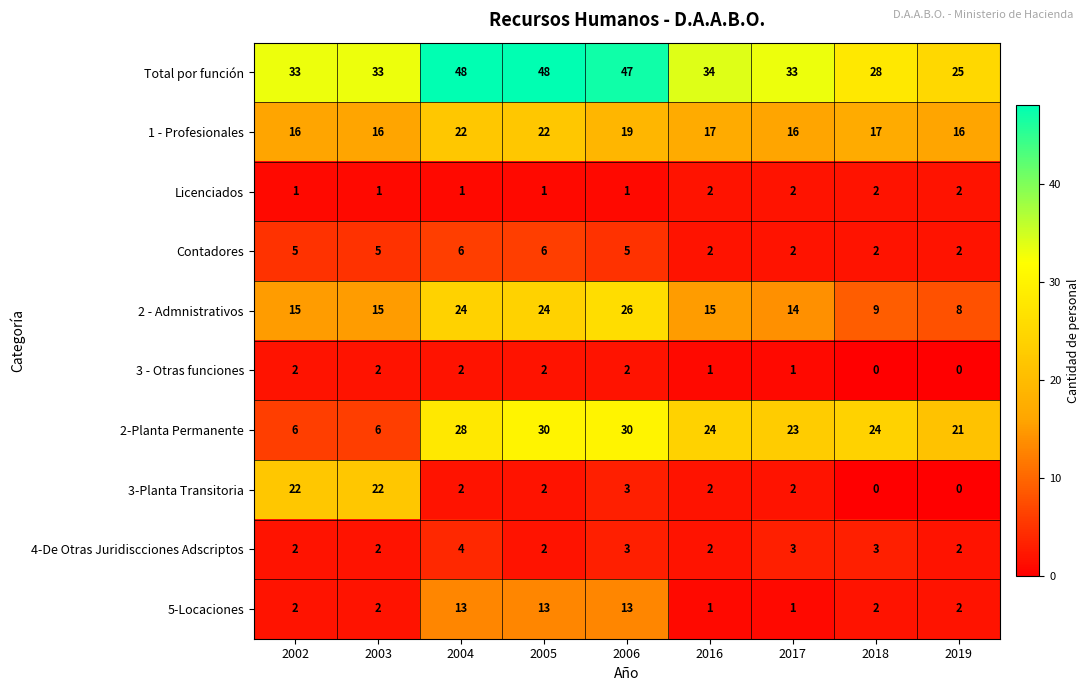

Which series has the widest spread of values?

2-Planta Permanente